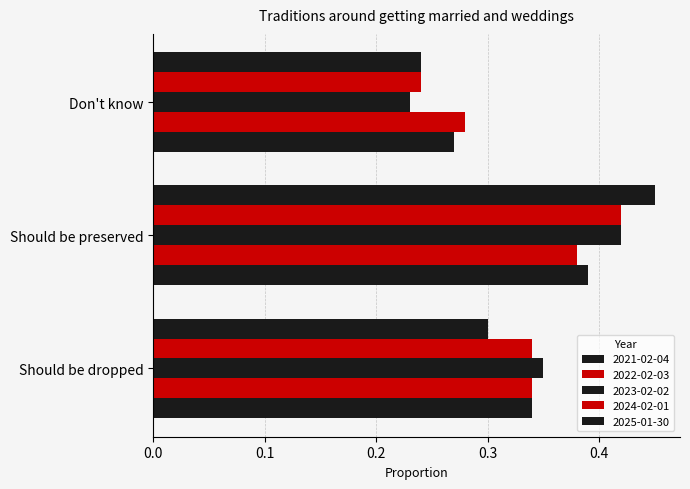

How many categories are shown in the chart?

3